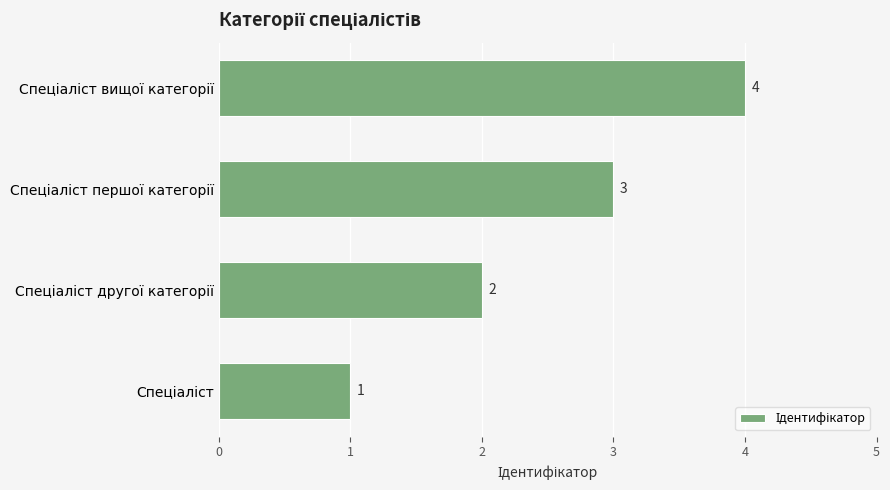

How many values are between 2 and 4?

3